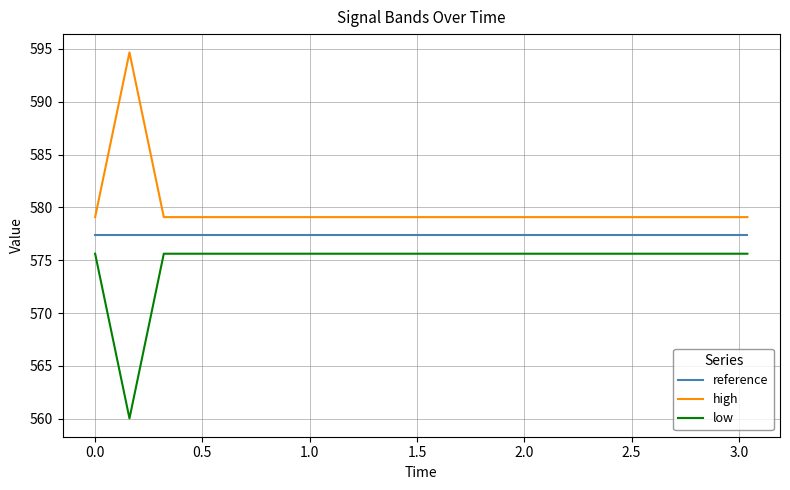

List the series in order of their overall mean, lowest first.

low, reference, high